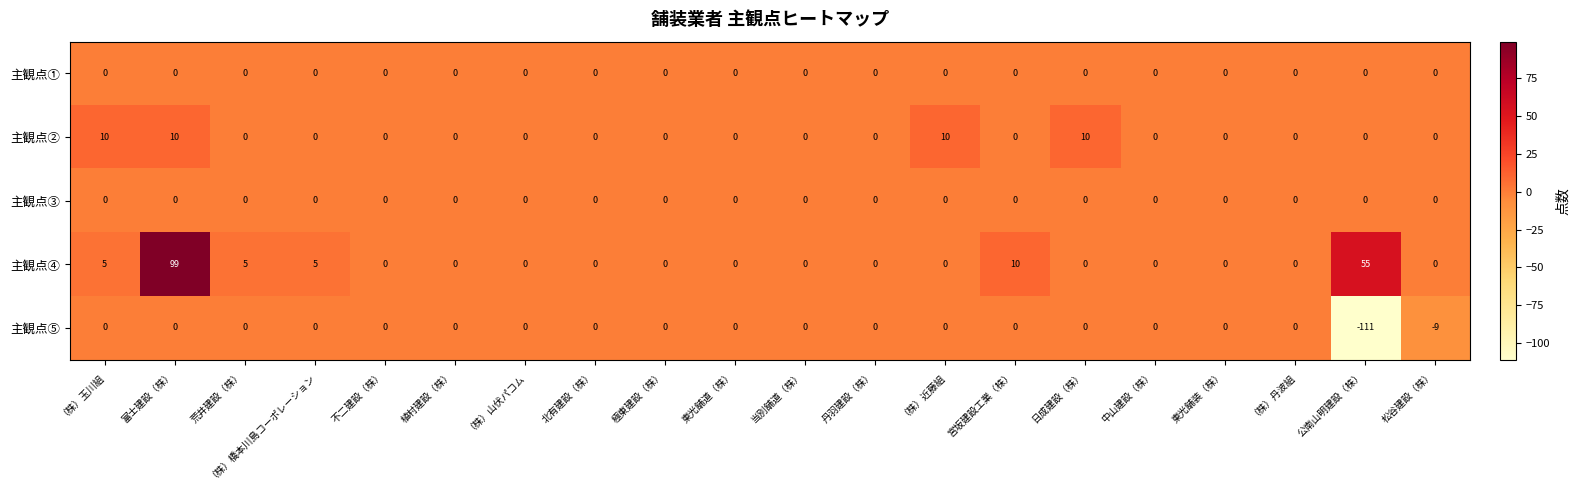

What is the sum of all 主観点⑤ values?

-120